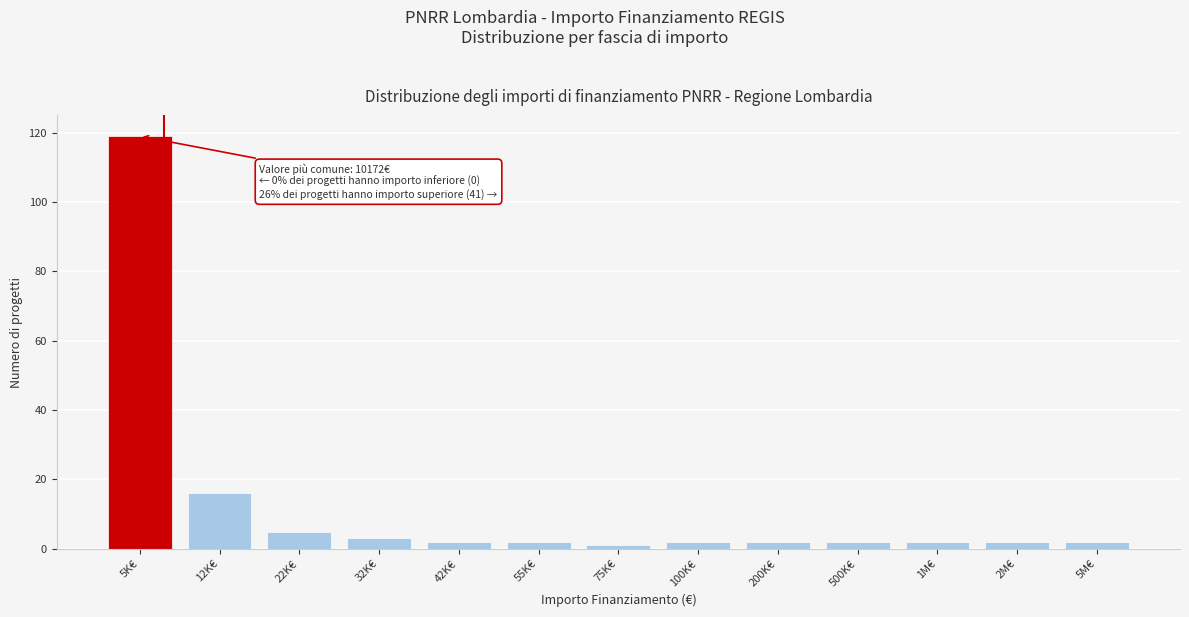

Reading left to right, list all the values displayed in this chart.

5K€=119	12K€=16	22K€=5	32K€=3	42K€=2	55K€=2	75K€=1	100K€=2	200K€=2	500K€=2	1M€=2	2M€=2	5M€=2